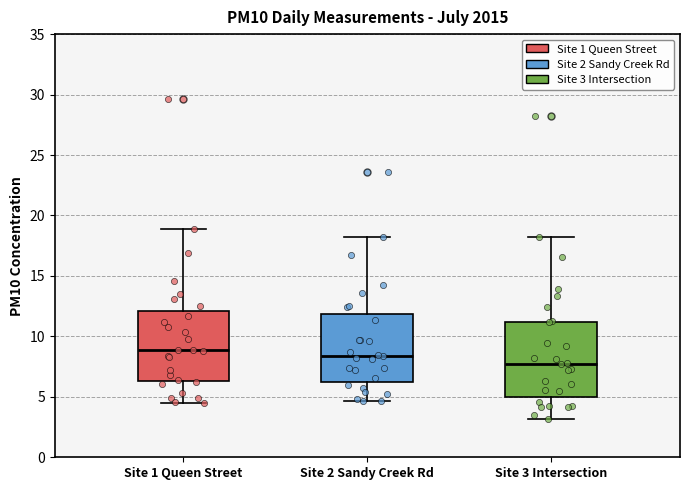

Where does the upper whisker of the box for Site 3 Intersection end on the y-axis? The values are not printed on the chart, so give them approximately, as read against the axis.

18.0